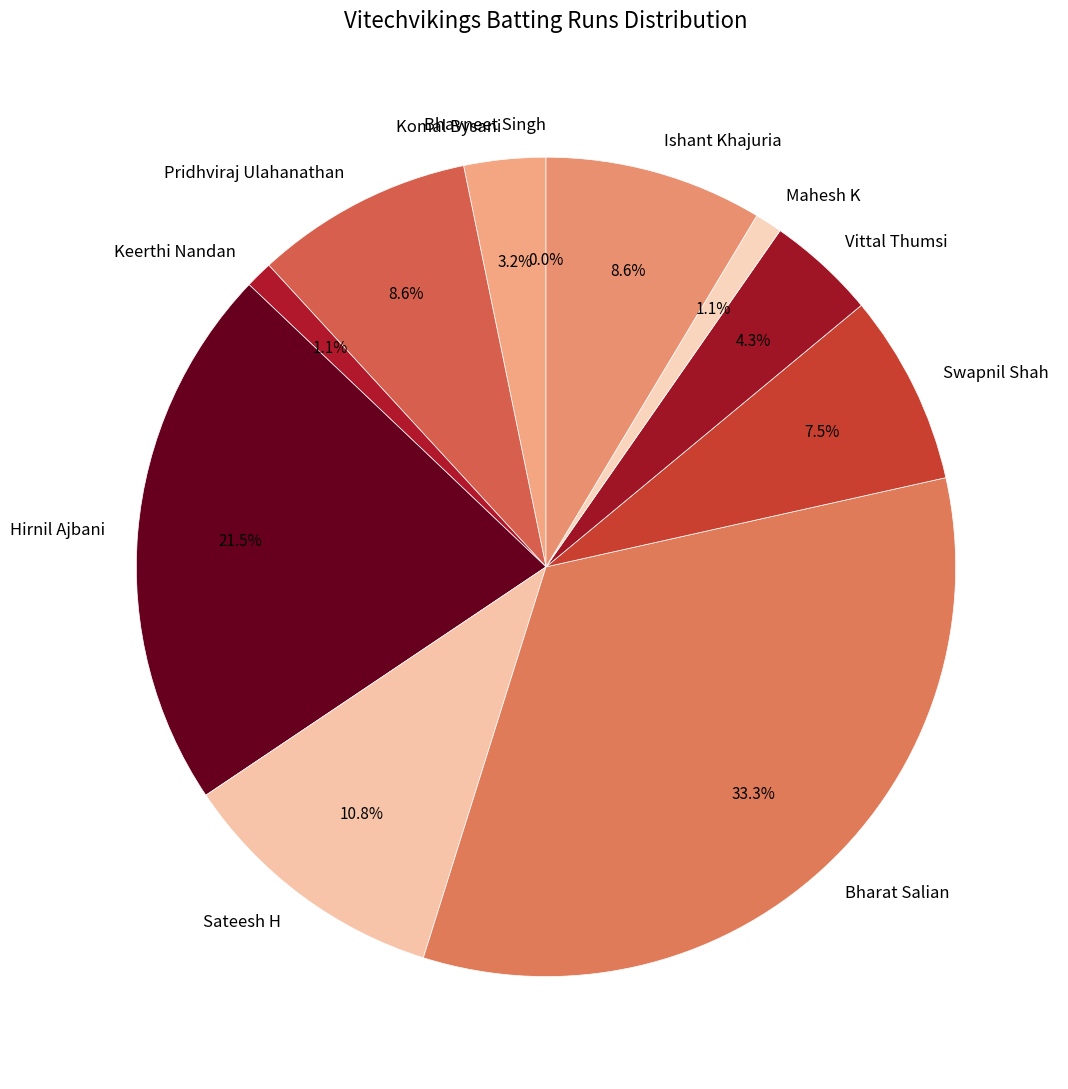

Approximately how many times larger is the value at Sateesh H compared to Mahesh K?

10.0